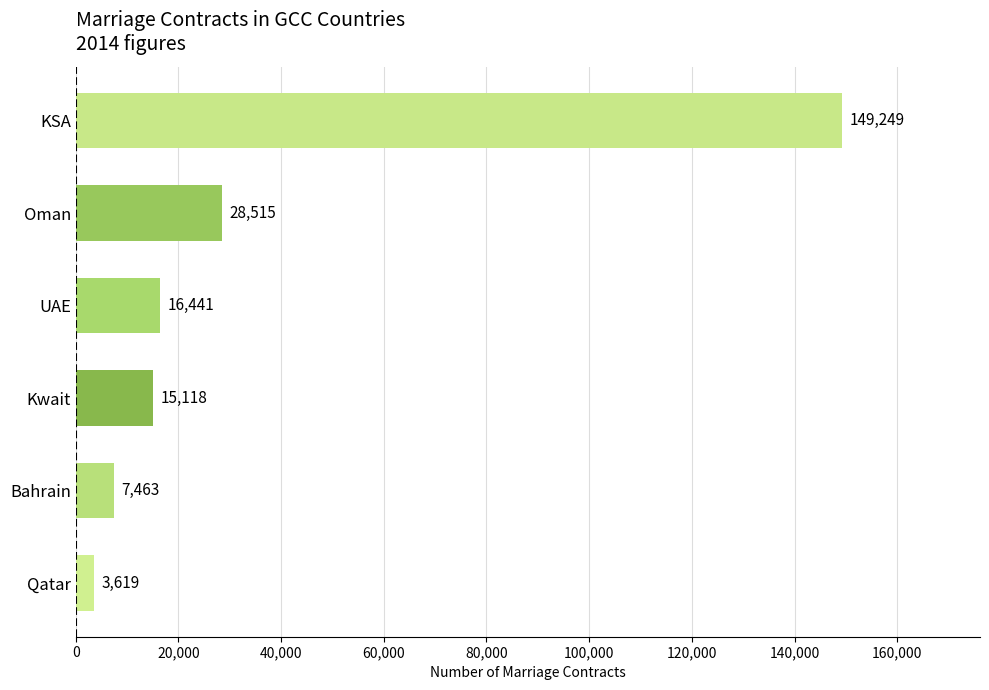

What is the minimum value shown in the chart?

3619